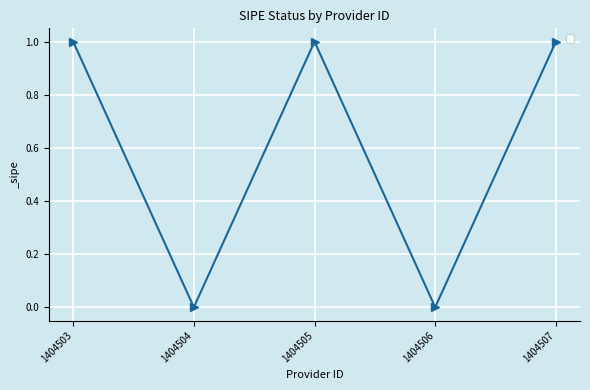

How many interior local peaks (higher than both neighbors) does the data have?

1